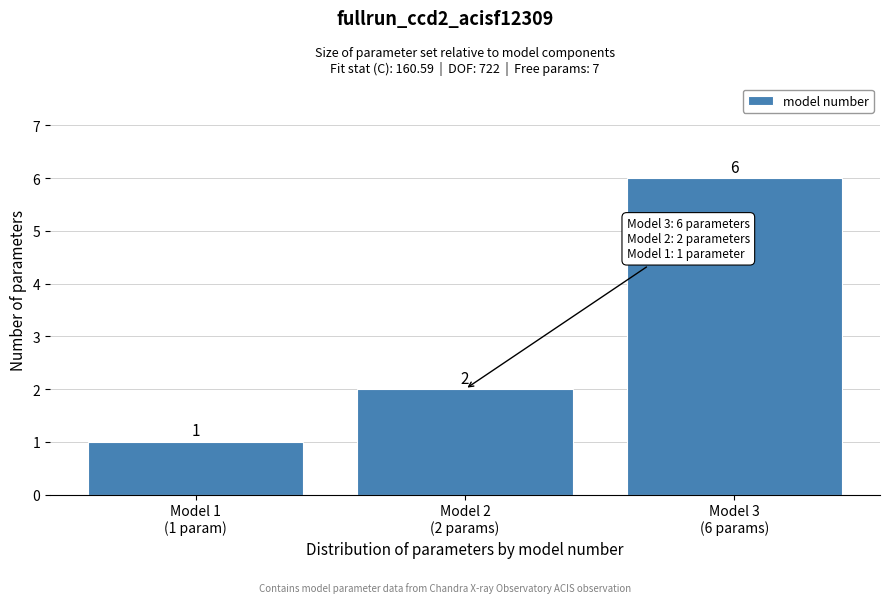

Reading right to left, transcribe all the data shown in this chart.

6	2	1